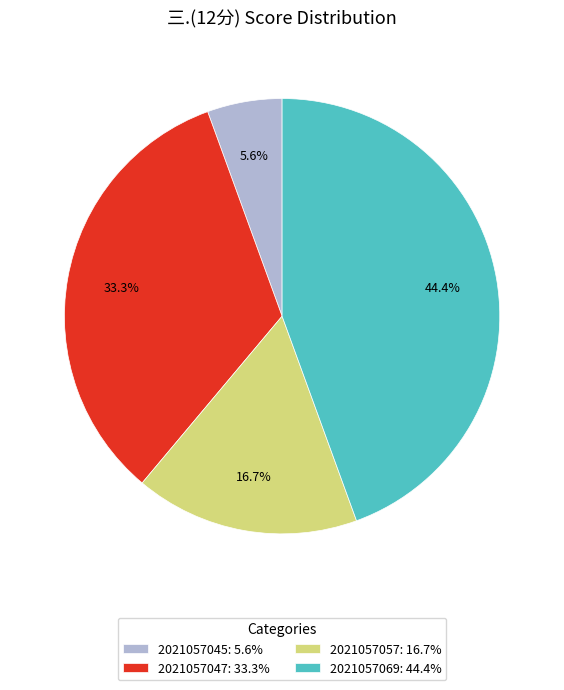

Does 2021057047: 33.3% account for over 50% of the chart?

No